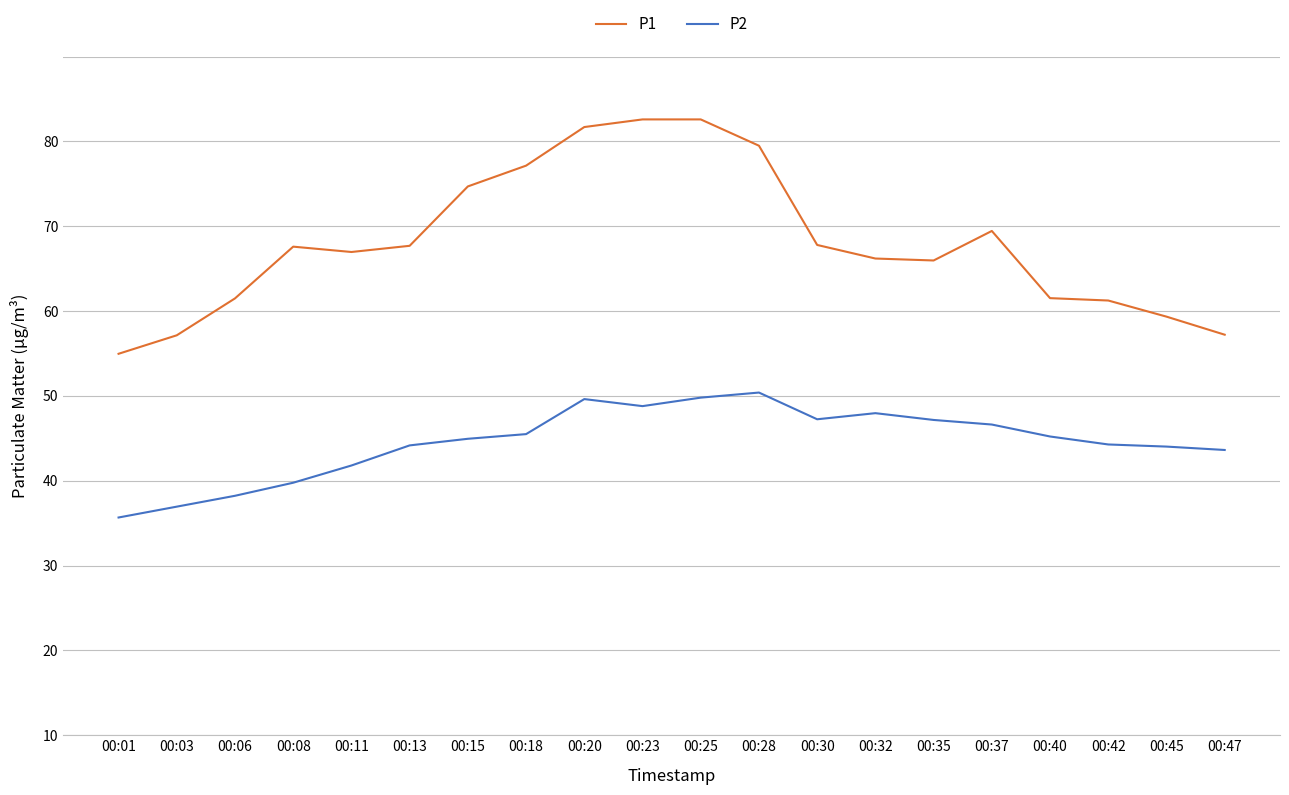

Is the value of P2 at 00:47 greater than the value of P1 at 00:35?

No